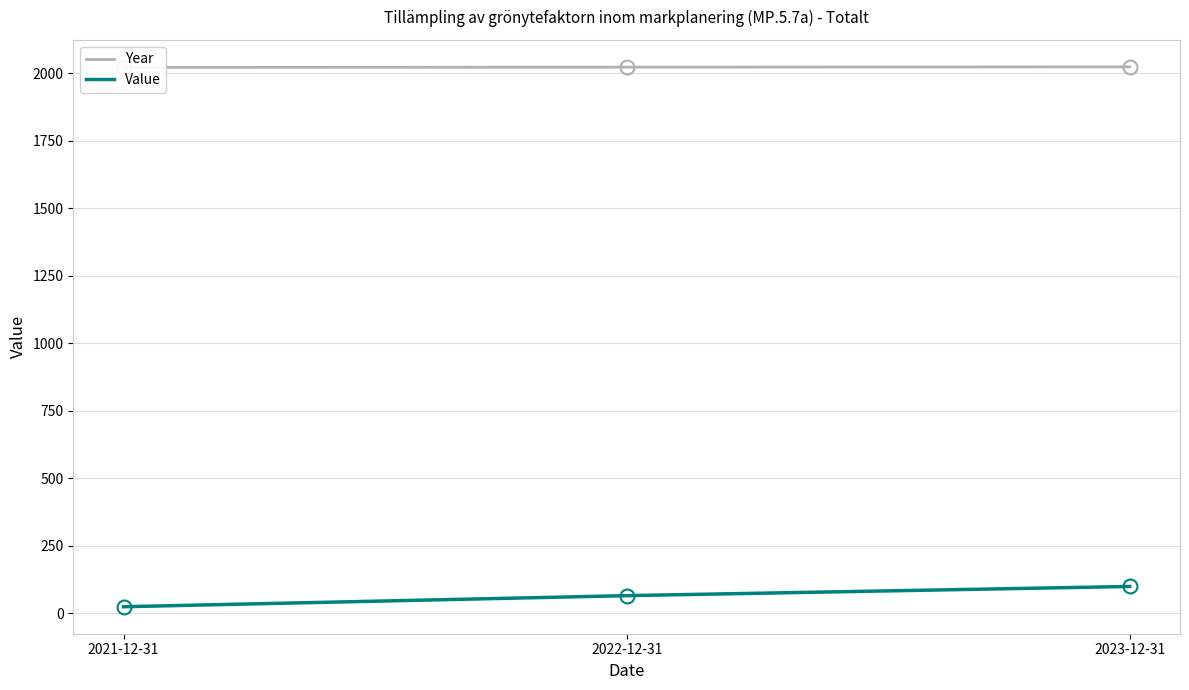

What is the greatest value displayed?

2023